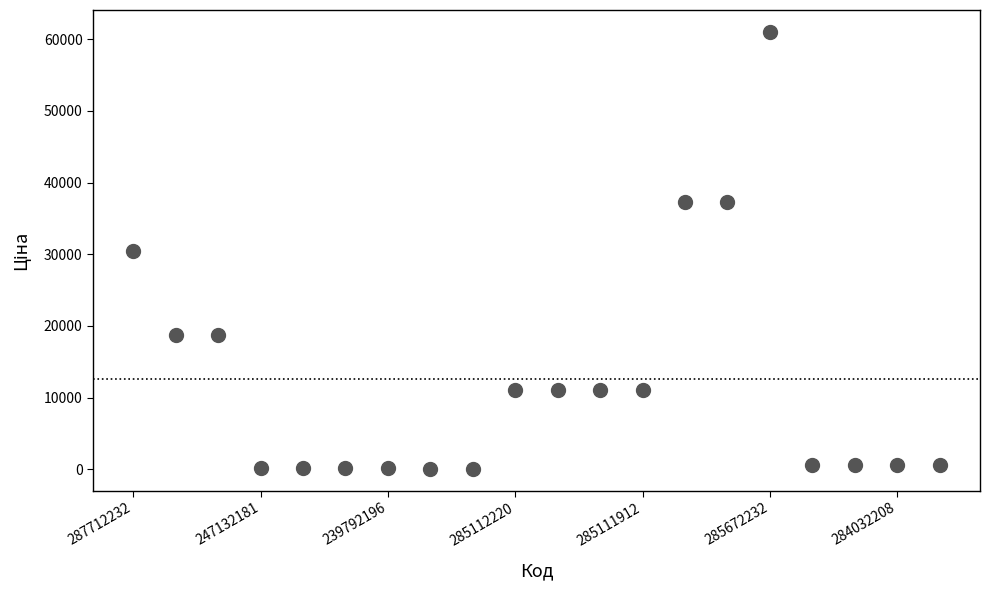

What is the range of Y values (max minus min)?

60968.0